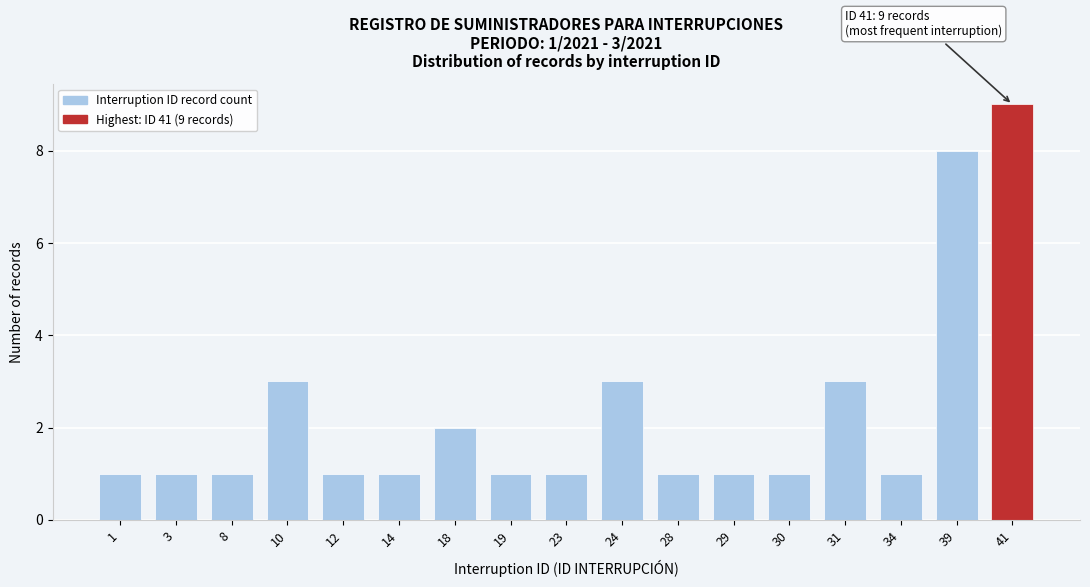

Reading right to left, transcribe all the data shown in this chart.

9	8	1	3	1	1	1	3	1	1	2	1	1	3	1	1	1